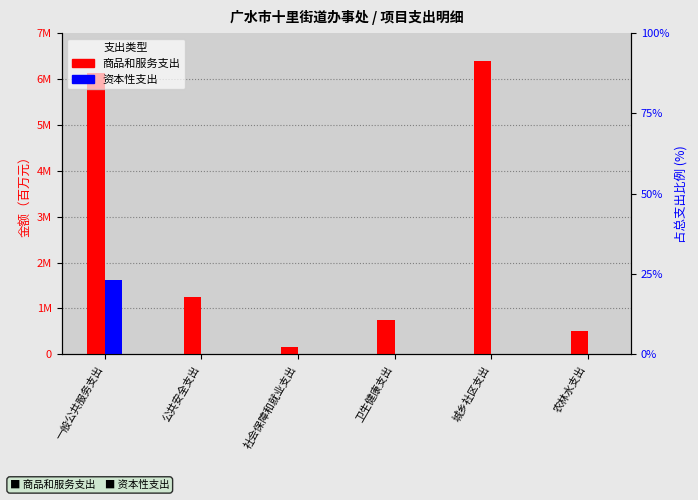

At 一般公共服务支出, list the series in order from smallest to largest.

资本性支出, 商品和服务支出